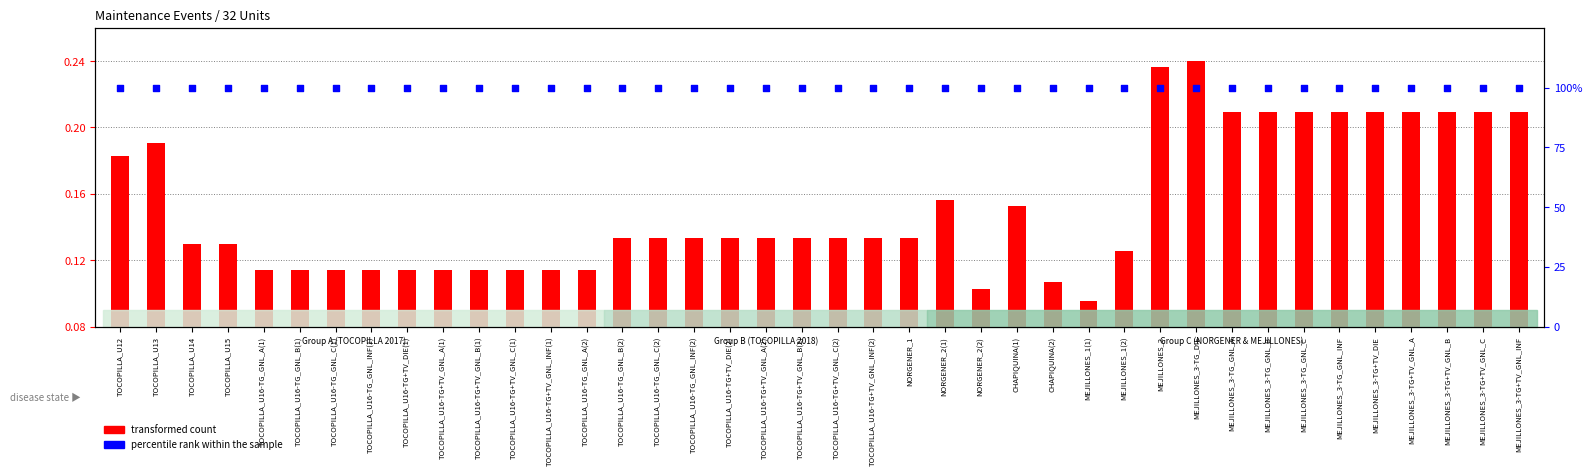

Which series reaches the maximum Y coordinate?

percentile rank within the sample